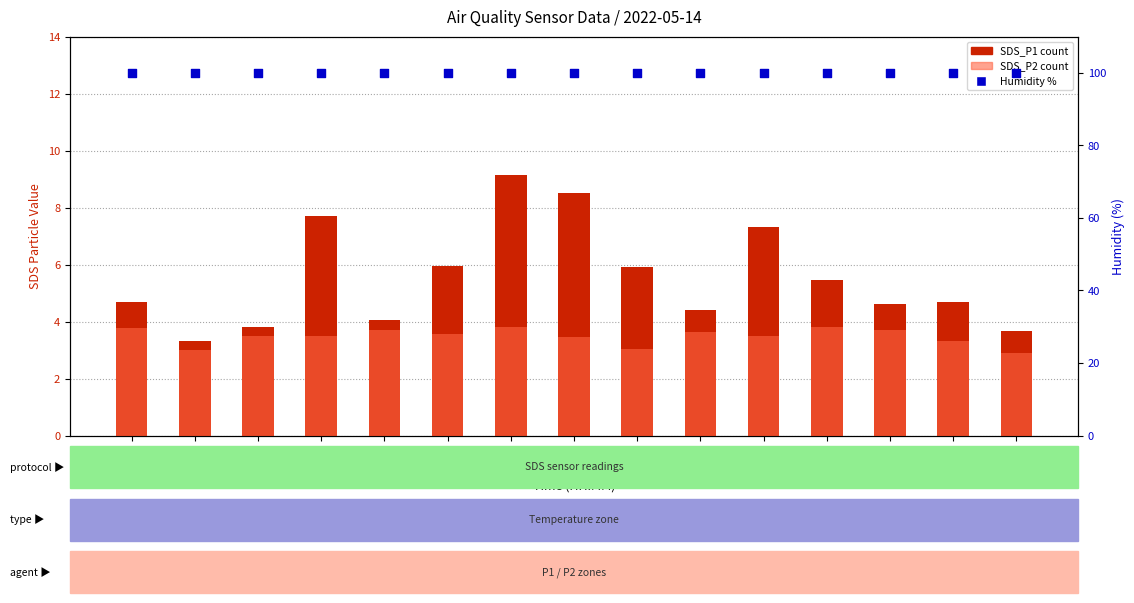

What are all the series names shown in the legend?

SDS_P1, SDS_P2, Humidity